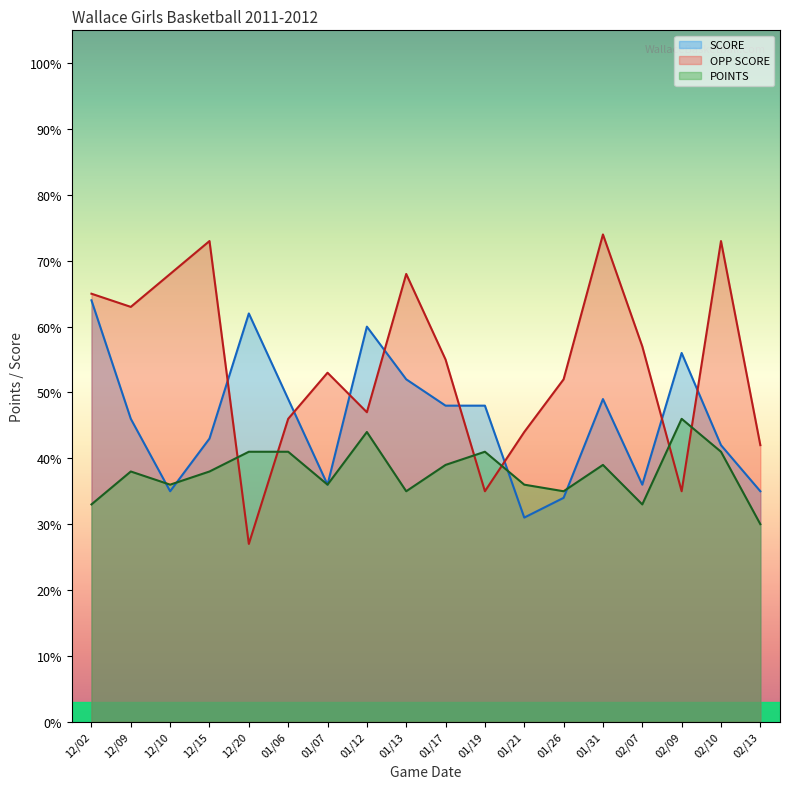

List the series in order of their overall mean, lowest first.

POINTS, SCORE, OPP SCORE